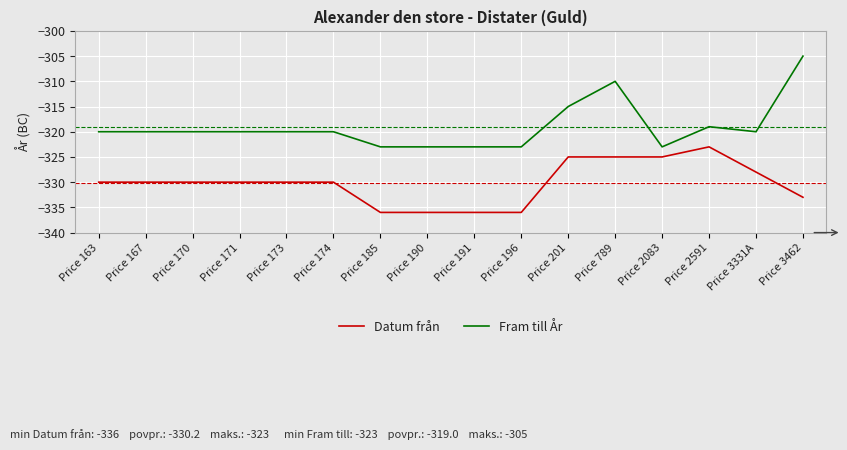

Reading left to right, what are all the values shown in this chart?

Datum från: -330	-330	-330	-330	-330	-330	-336	-336	-336	-336	-325	-325	-325	-323	-328	-333
Fram till År: -320	-320	-320	-320	-320	-320	-323	-323	-323	-323	-315	-310	-323	-319	-320	-305